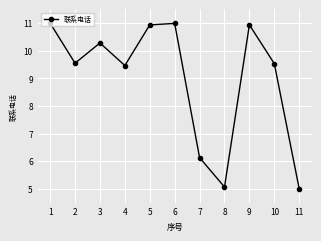

What is the difference between the maximum and minimum values?

6.0